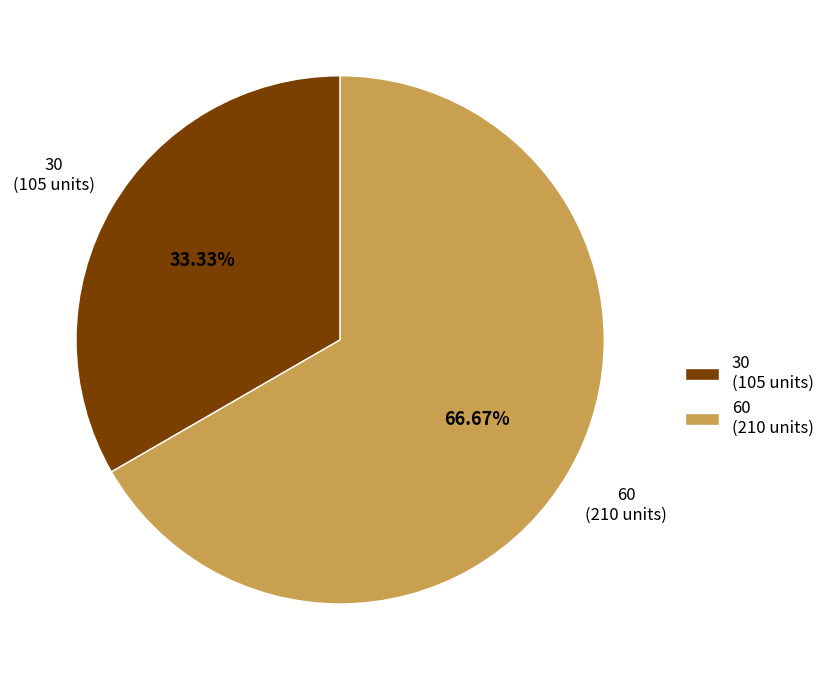

Does 30 represent more than half of the total?

No